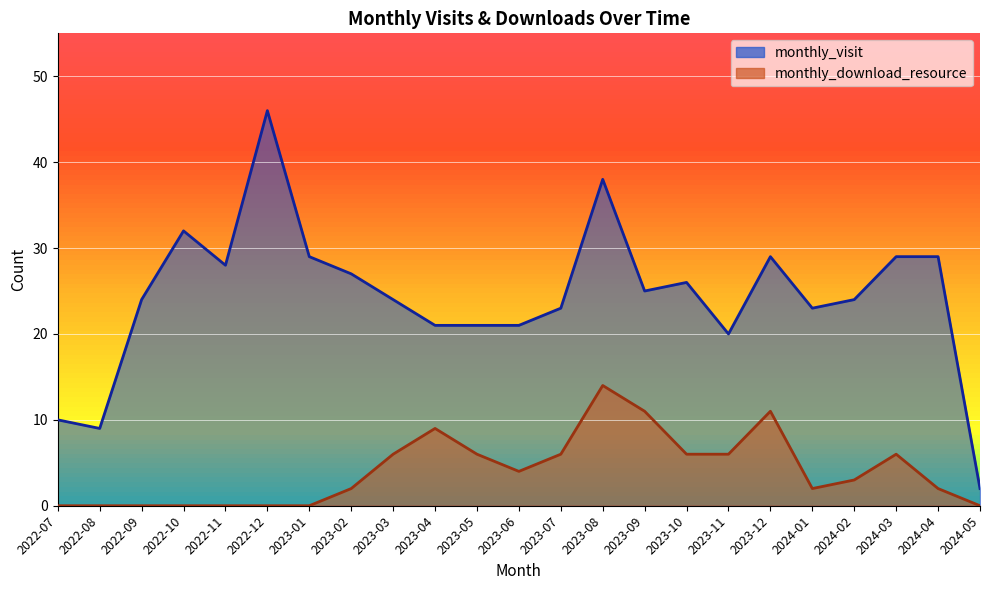

Between 2022-07 and 2023-05, which series saw the biggest shift?

monthly_visit